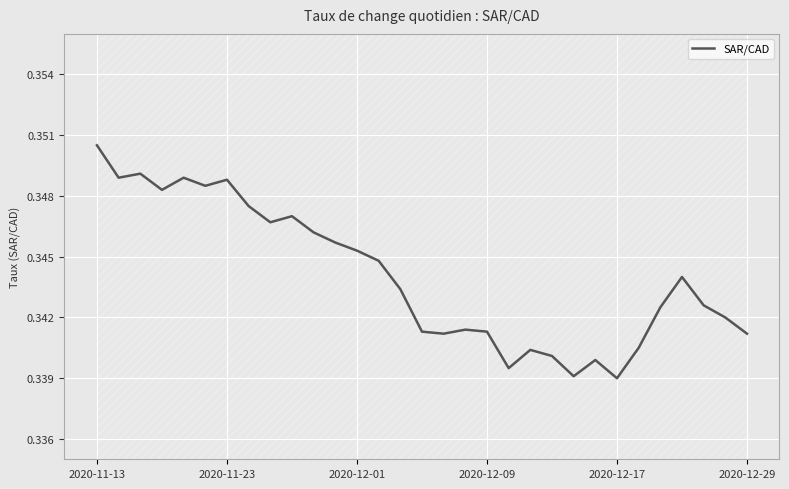

Which category has the highest value in the SAR/CAD series?

2020-11-13